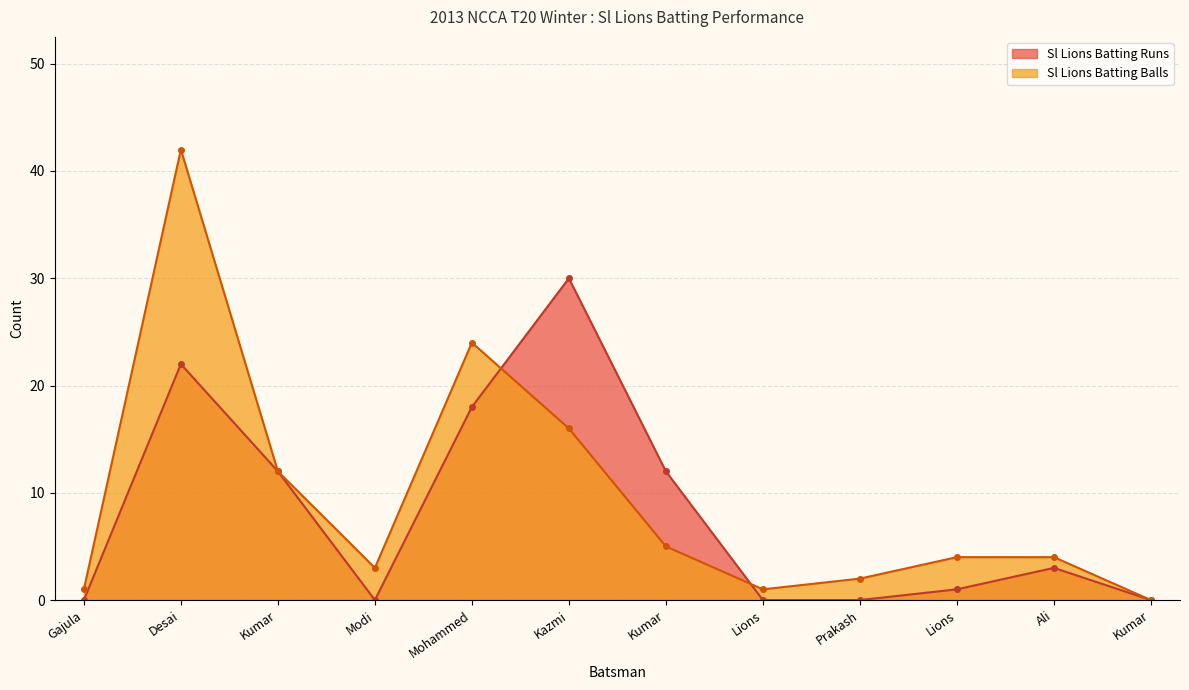

Does the chart have visible grid lines?

Yes